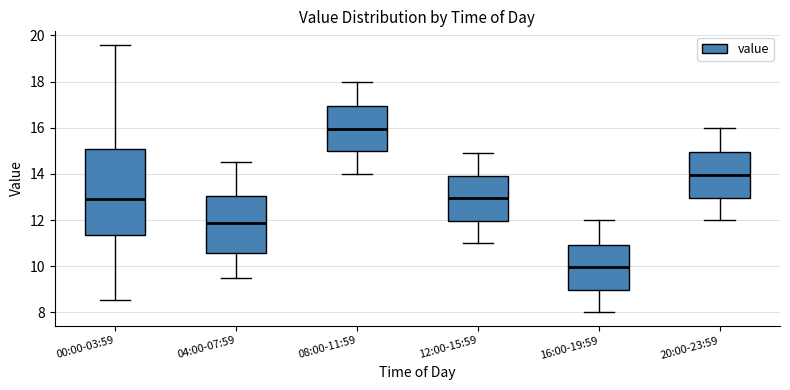

Which box has the lowest median line?

16:00-19:59